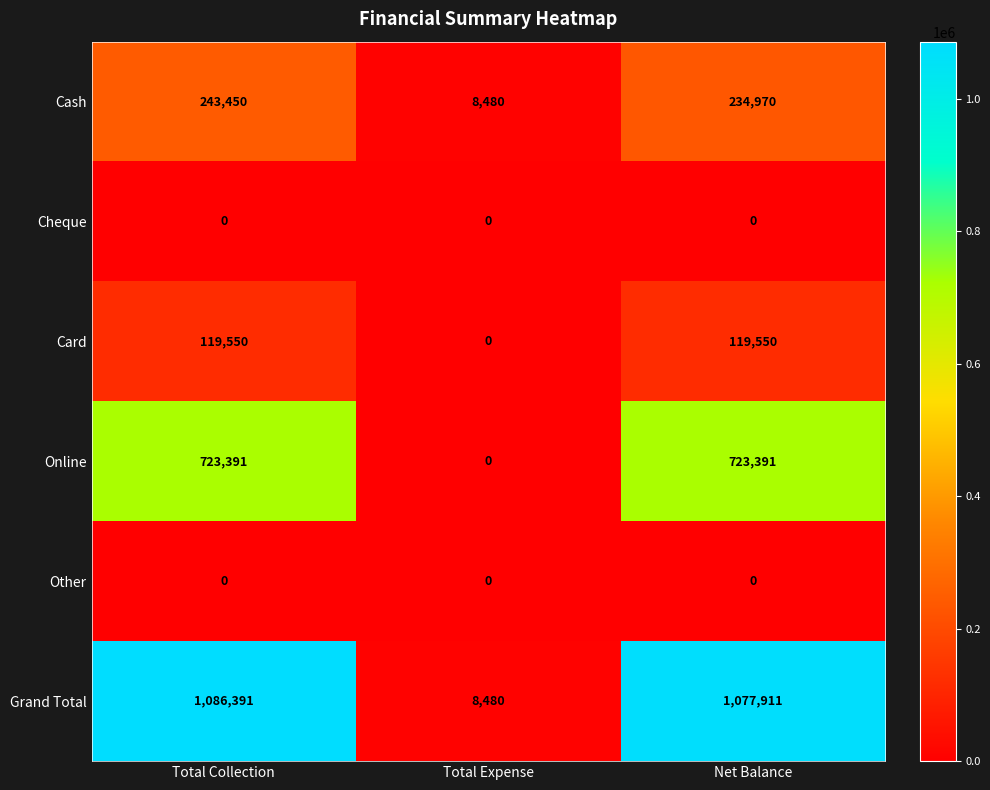

At which category is the sum across all series the highest?

Total Collection